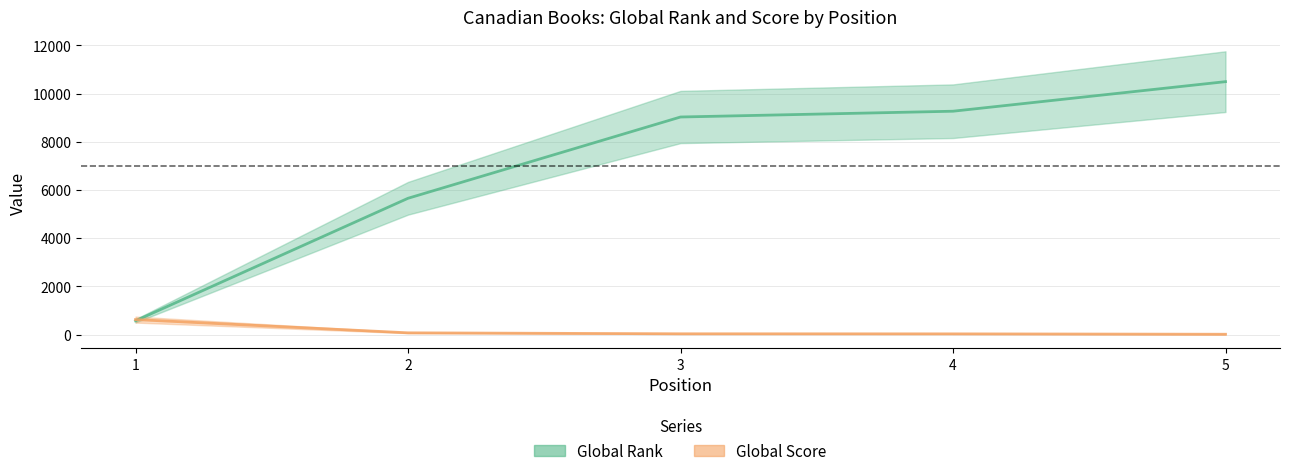

What is the minimum value for Global Rank?

572